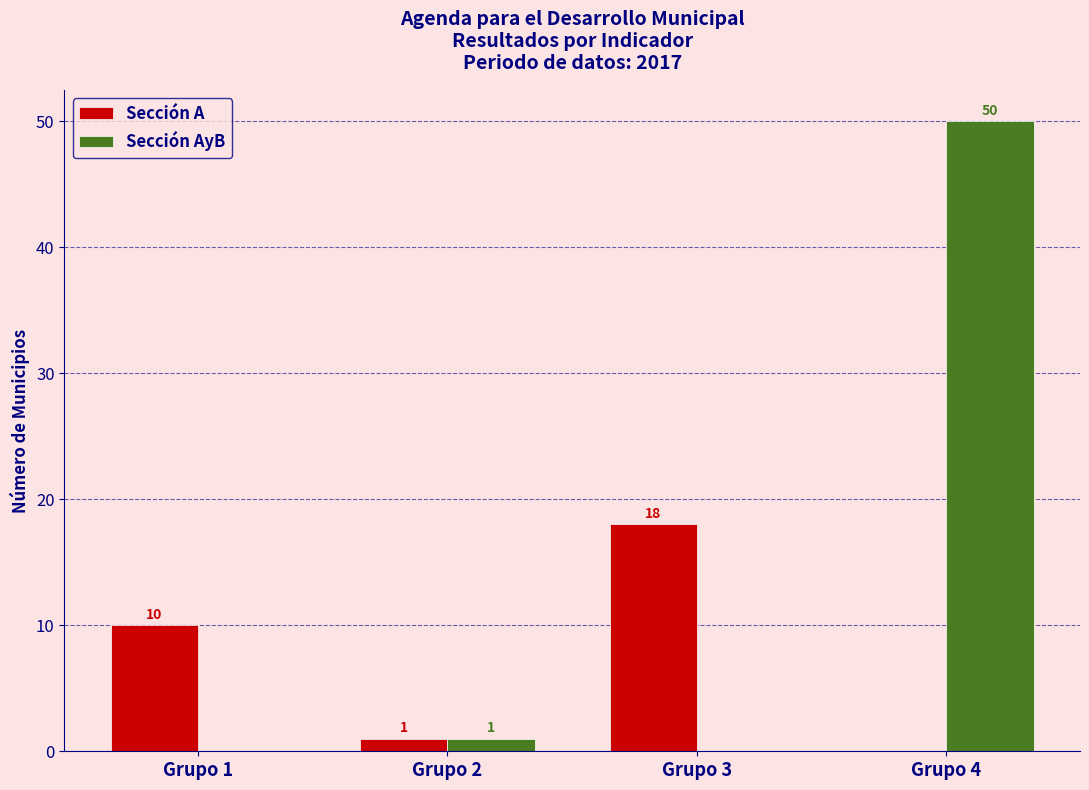

Reading right to left, transcribe all the data shown in this chart.

Sección A: Grupo 4=0	Grupo 3=18	Grupo 2=1	Grupo 1=10
Sección AyB: Grupo 4=50	Grupo 3=0	Grupo 2=1	Grupo 1=0